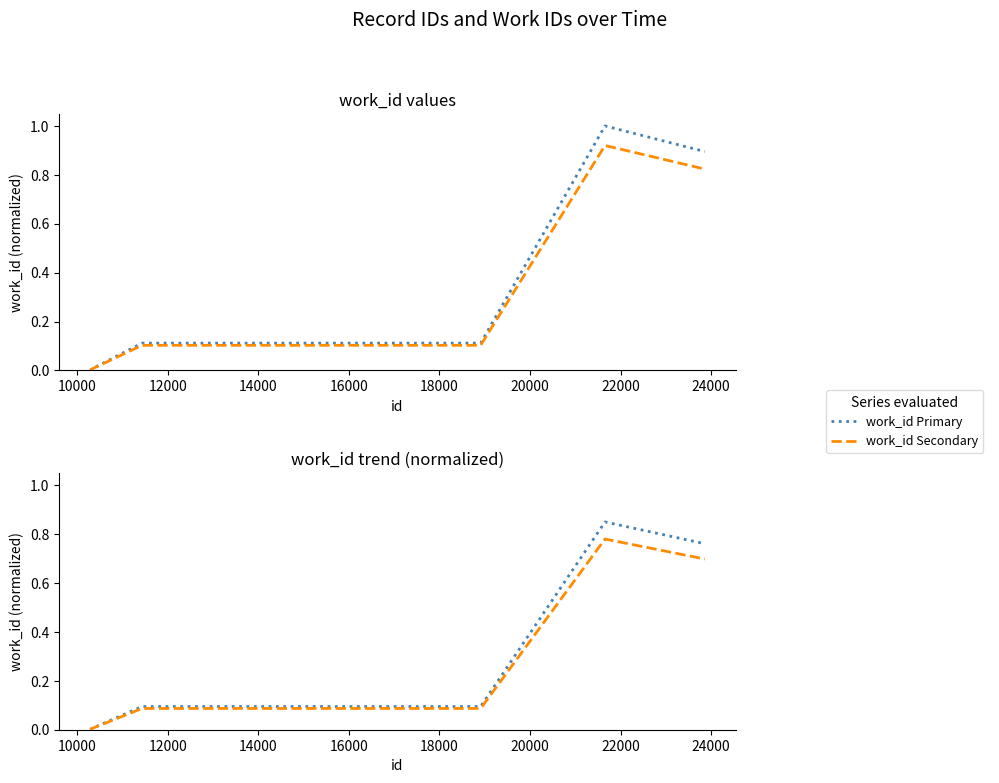

What is the difference between the second highest and second lowest values in the work_id Primary series?

0.8